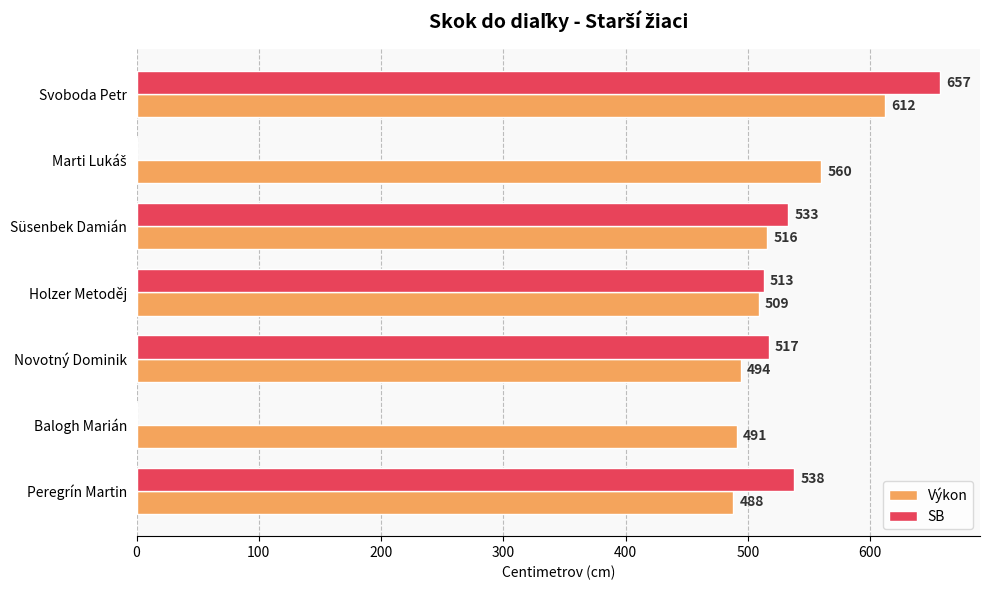

The value of SB at Balogh Marián is 0. True or false?

True